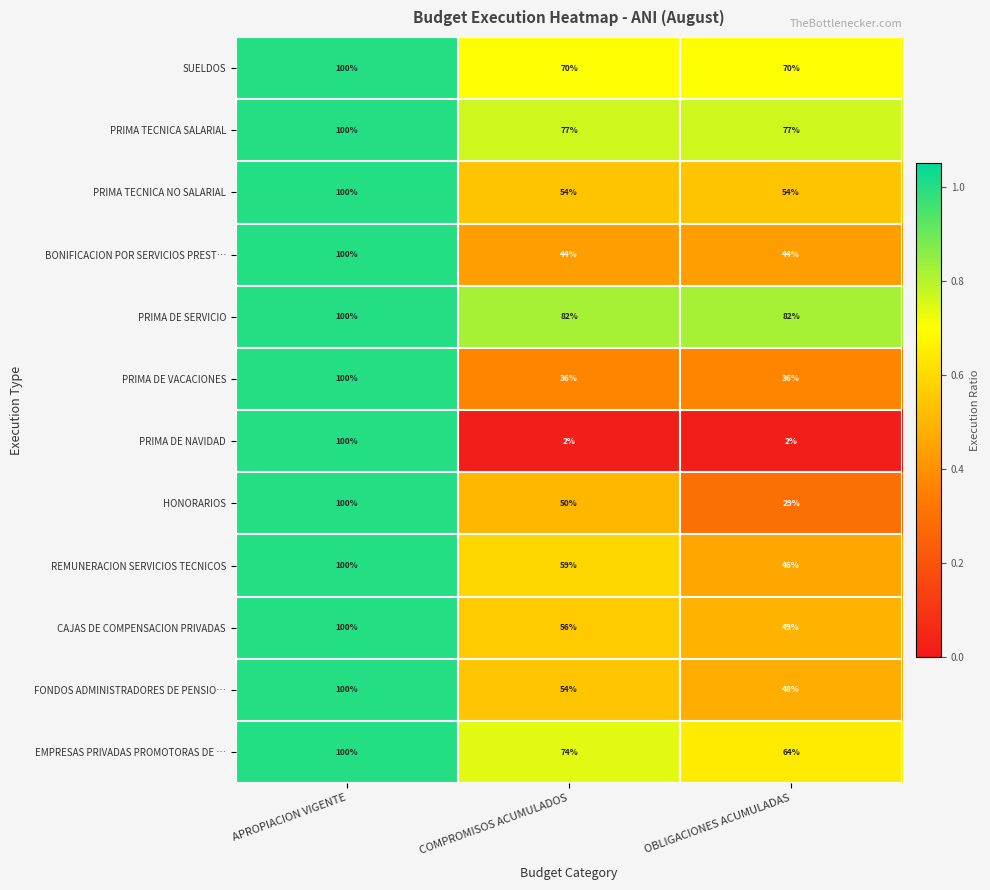

How many distinct data groups are displayed?

12